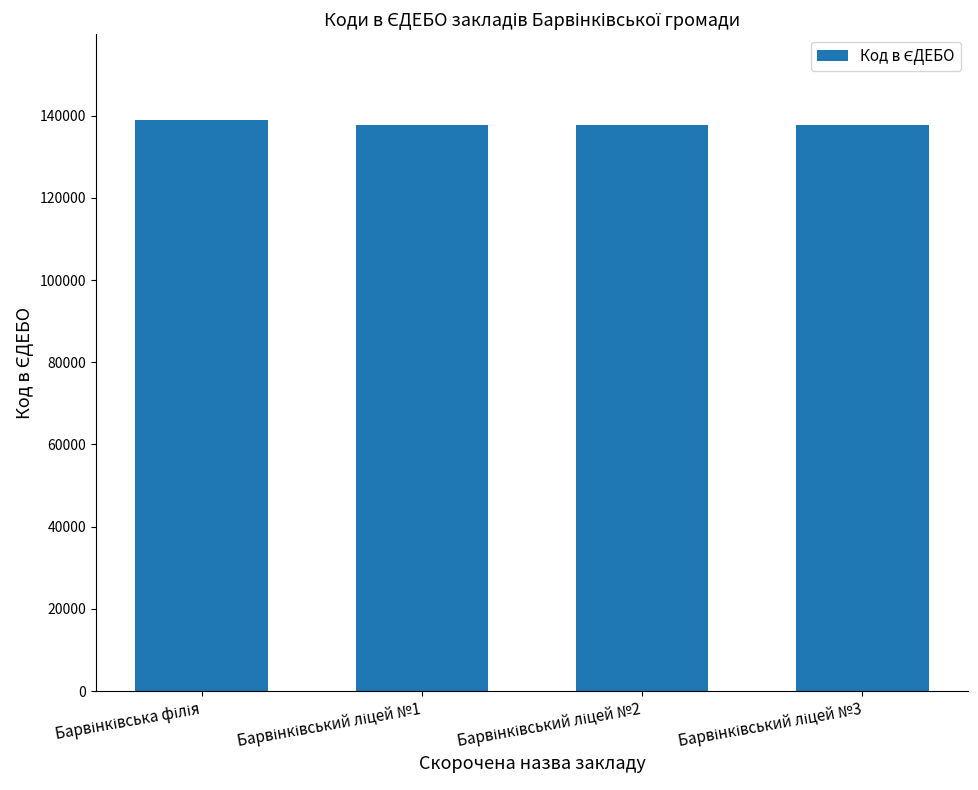

What is the maximum value shown in the chart?

138964